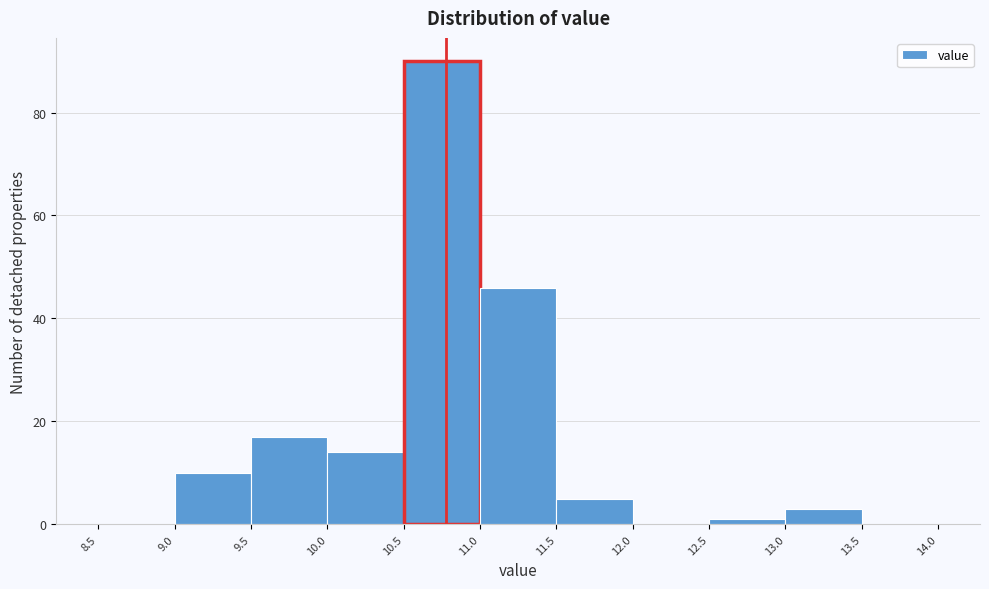

Reading left to right, list every bar in this chart as the range it spans on the x-axis followed by its height. The values are not printed on the chart, so give them approximately, as read against the axis.

8.5 to 9.0: 0
9.0 to 9.5: 10
9.5 to 10.0: 18
10.0 to 10.5: 14
10.5 to 11.0: 90
11.0 to 11.5: 46
11.5 to 12.0: 6
12.0 to 12.5: 0
12.5 to 13.0: under 2
13.0 to 13.5: 4
13.5 to 14.0: 0